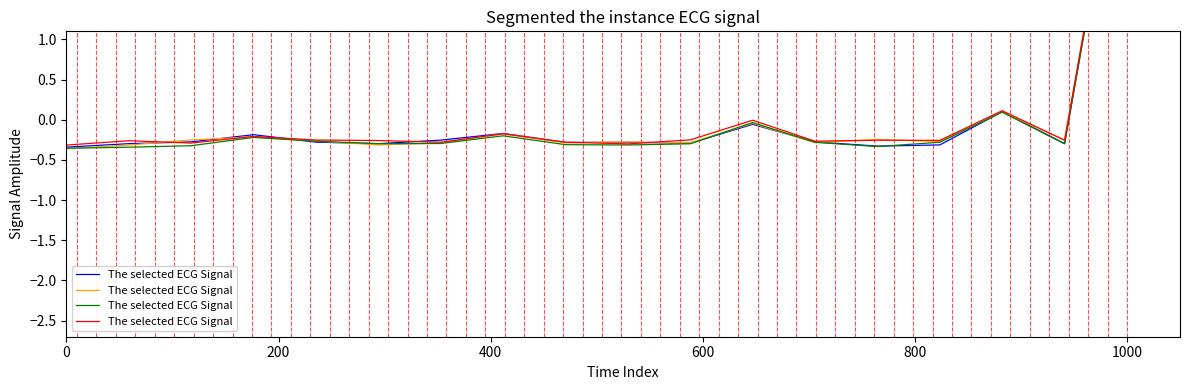

Is it true that the value at 800 is -0.3?

True